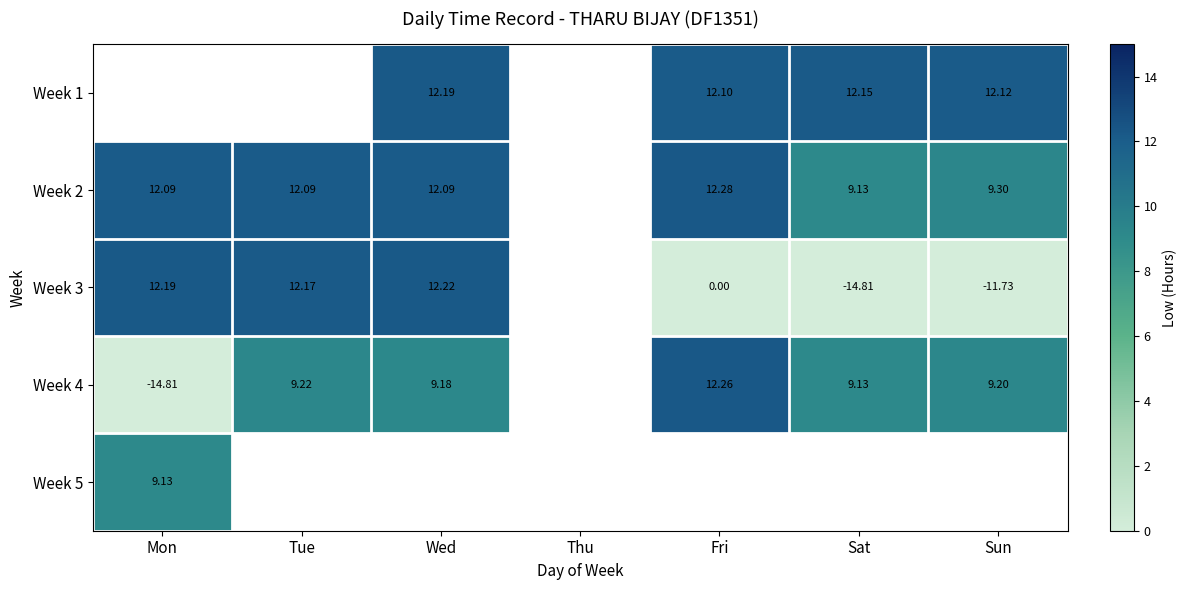

At Sat, list the series in order from smallest to largest.

Week 3, Week 2, Week 4, Week 1, Week 5